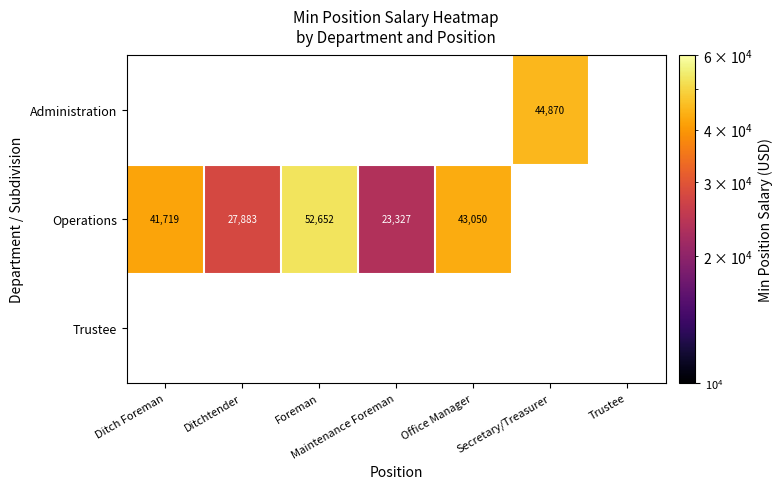

The value of Operations at Ditchtender is 16968. True or false?

False